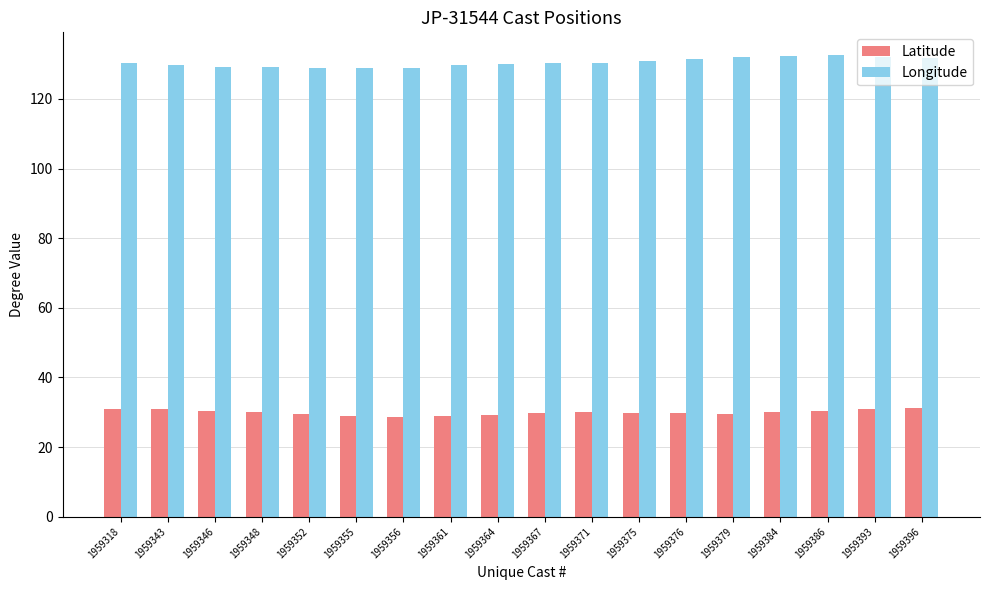

Is the value of Longitude at 1959356 greater than the value of Latitude at 1959396?

Yes